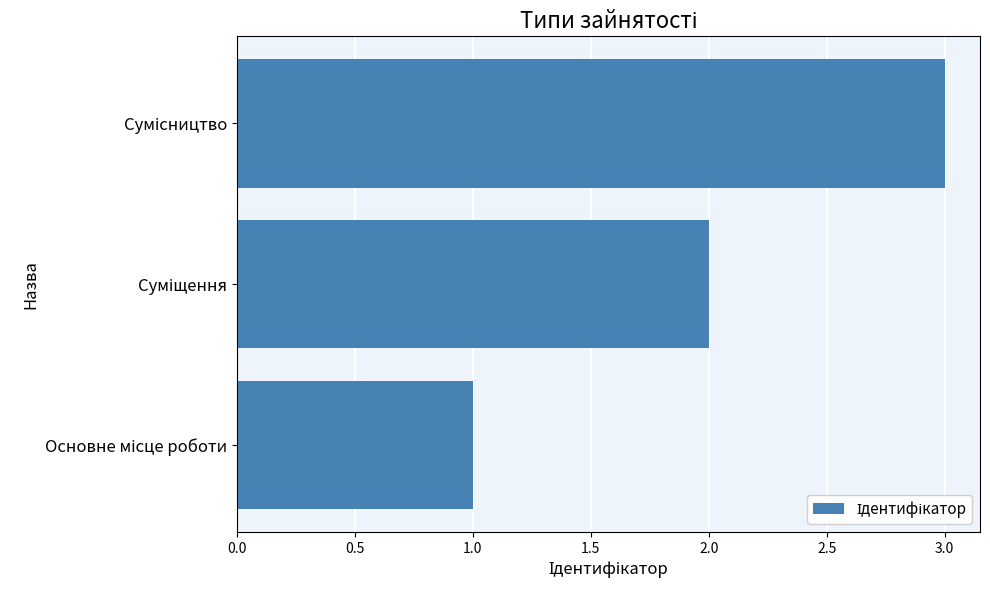

What is the average value?

2